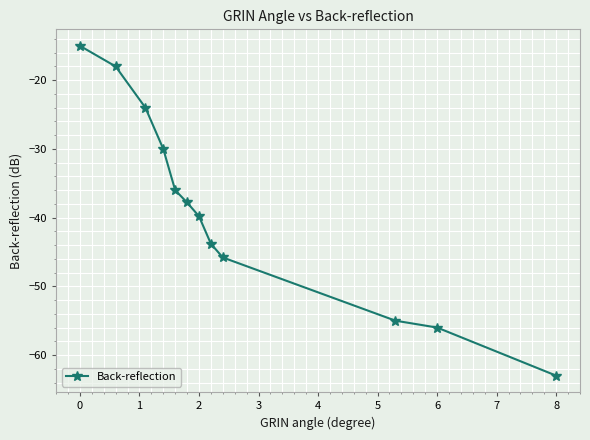

What is the maximum value shown in the chart?

-15.0